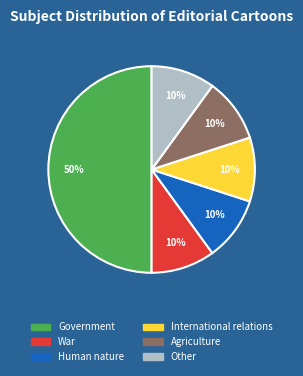

Combined, do War and Agriculture account for over 50%?

No